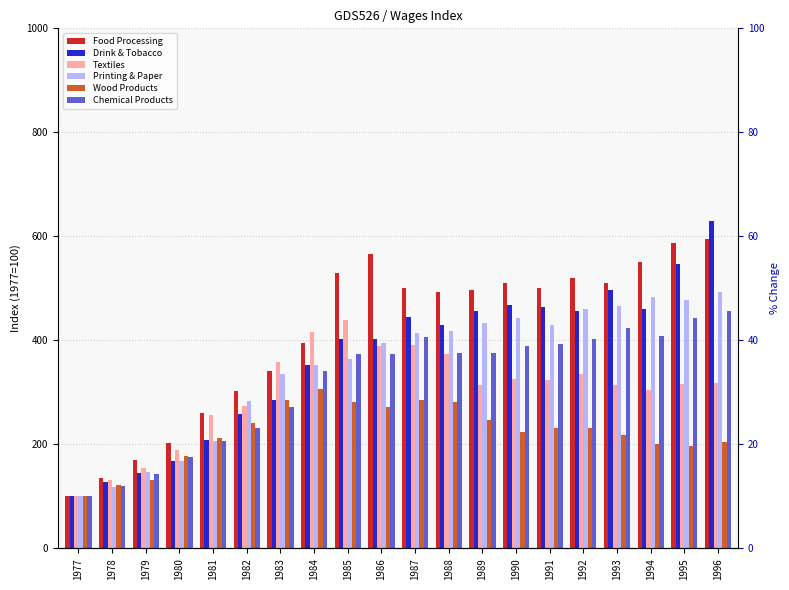

How many data points in Chemical Products are above 375?

10